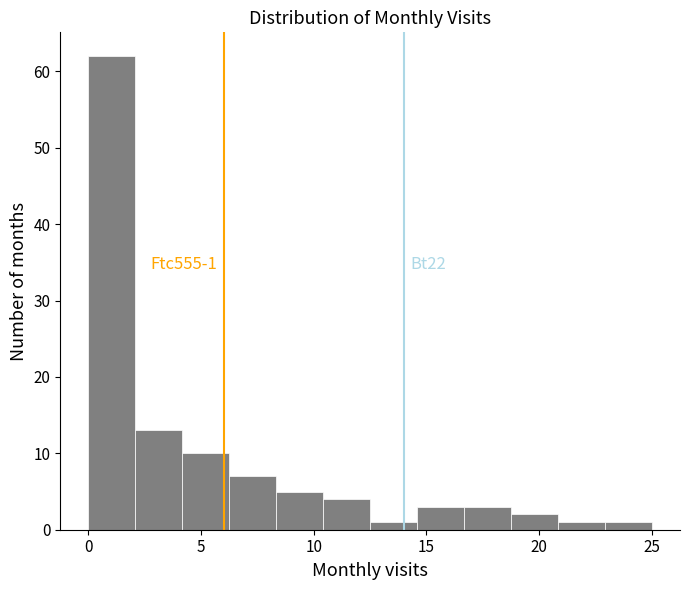

Which range on the x-axis has the tallest bar?

0.0 to 2.0